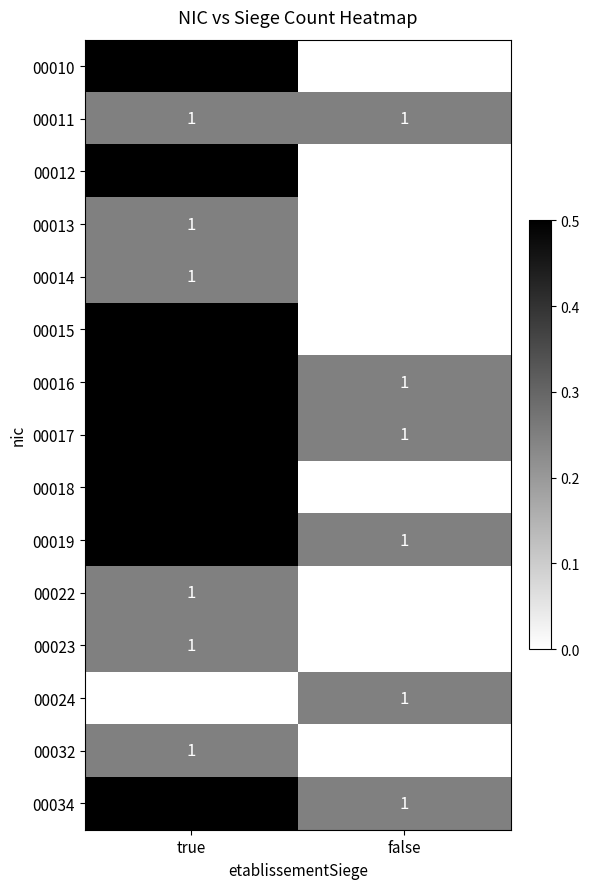

Reading left to right, extract all data points from this chart.

00010: true=2	false=0
00011: true=1	false=1
00012: true=3	false=0
00013: true=1	false=0
00014: true=1	false=0
00015: true=2	false=0
00016: true=3	false=1
00017: true=4	false=1
00018: true=4	false=0
00019: true=2	false=1
00022: true=1	false=0
00023: true=1	false=0
00024: true=0	false=1
00032: true=1	false=0
00034: true=2	false=1